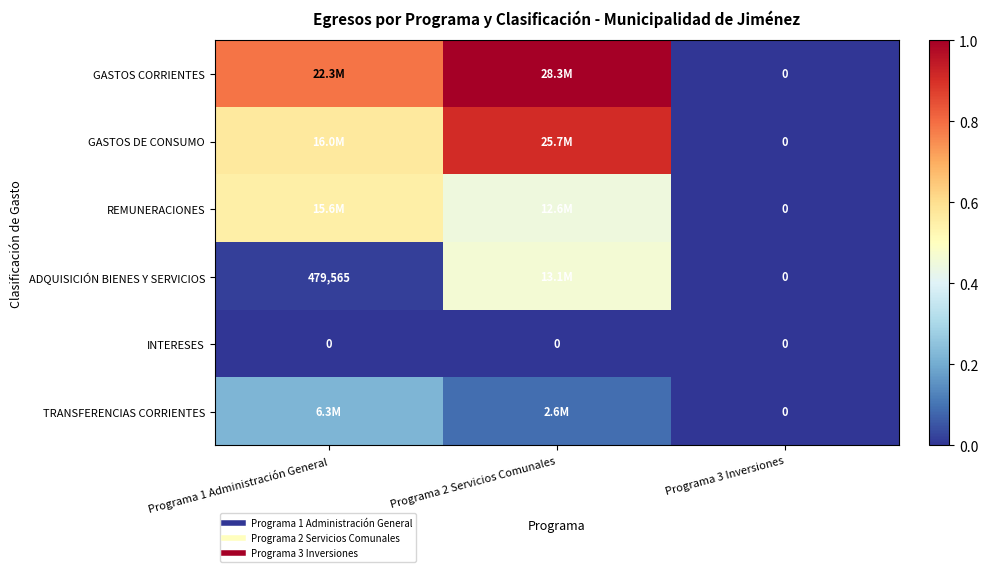

Is it true that GASTOS DE CONSUMO equals 0.0 at Programa 3 Inversiones?

True